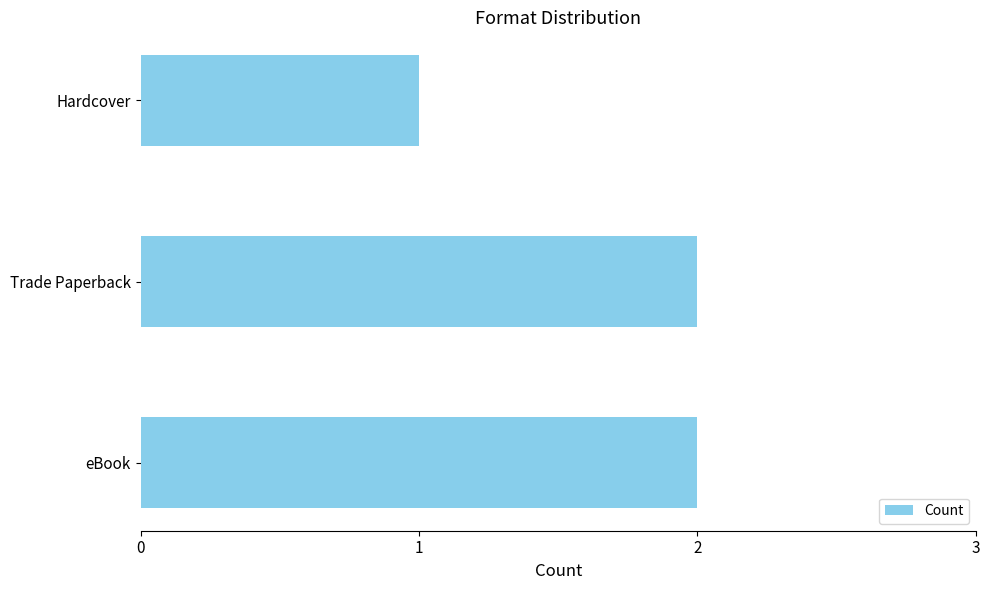

At which category does the chart reach its minimum across all series?

Hardcover